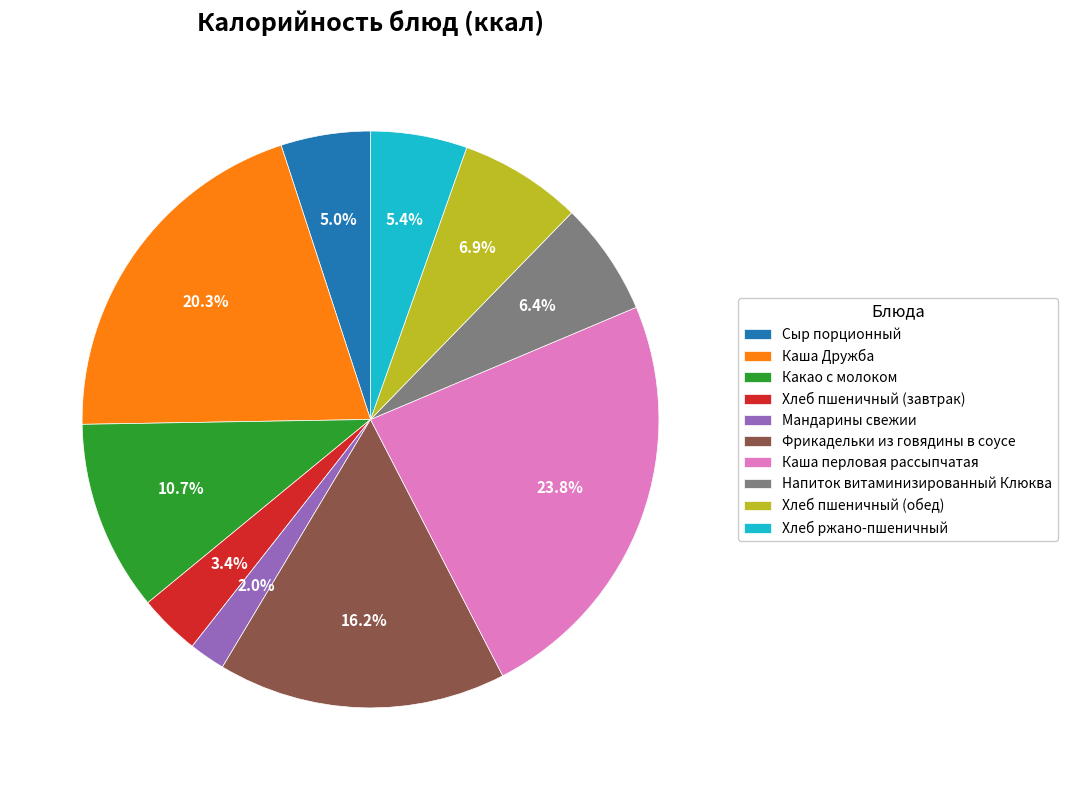

What percentage is the Каша перловая рассыпчатая slice, to the nearest percent?

24%